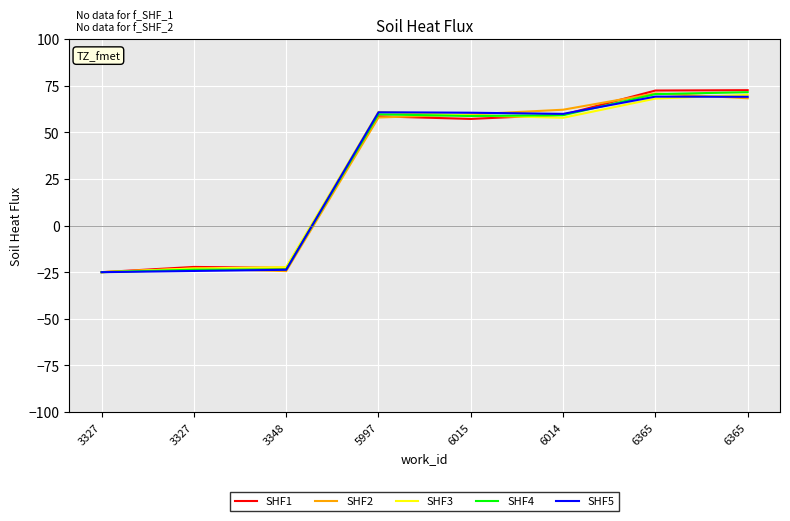

Rank the series at 3327 from lowest to highest value.

SHF1, SHF2, SHF3, SHF4, SHF5